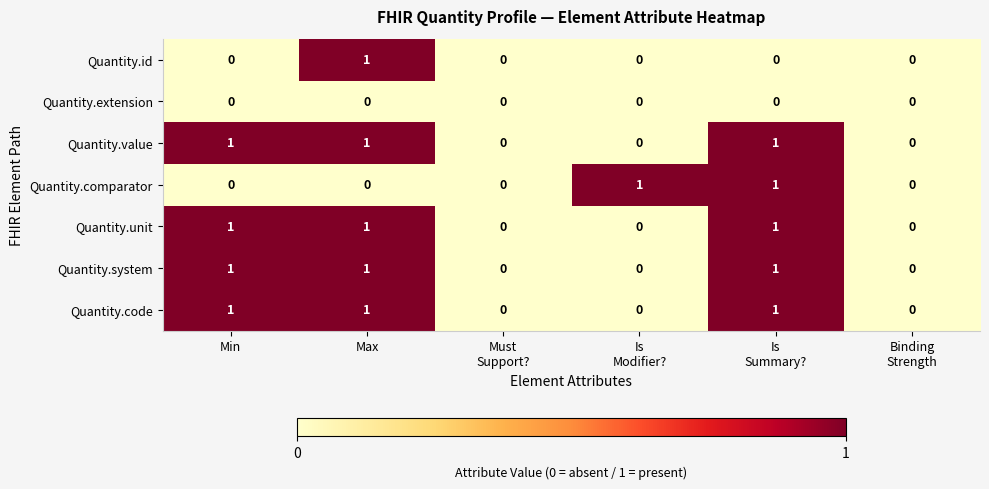

How many data points does each series have?

6